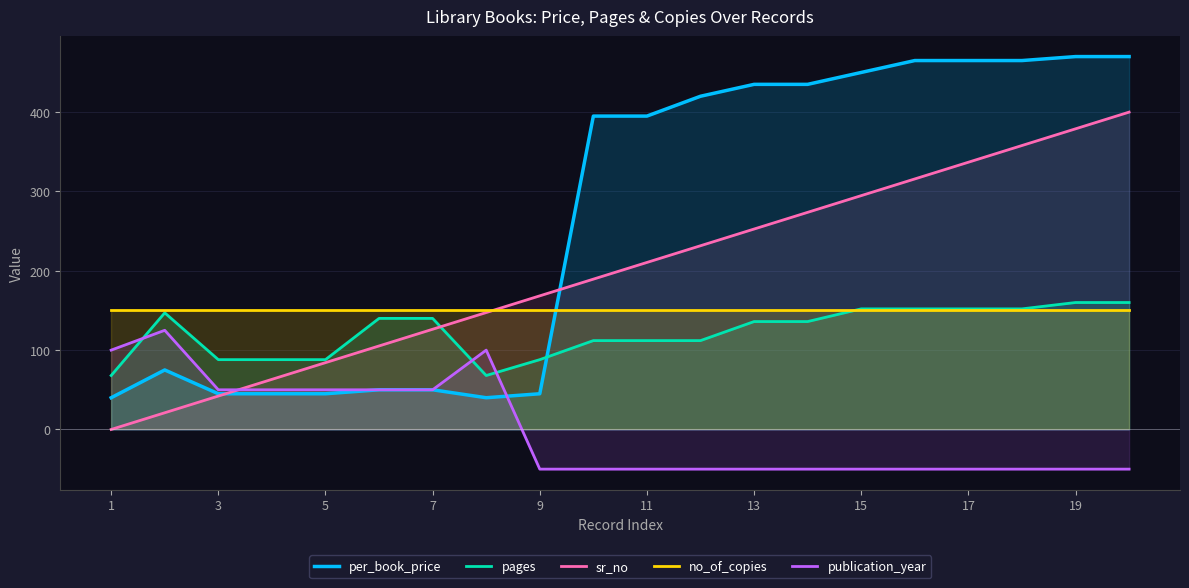

Between 9 and 15, which series saw the biggest shift?

per_book_price